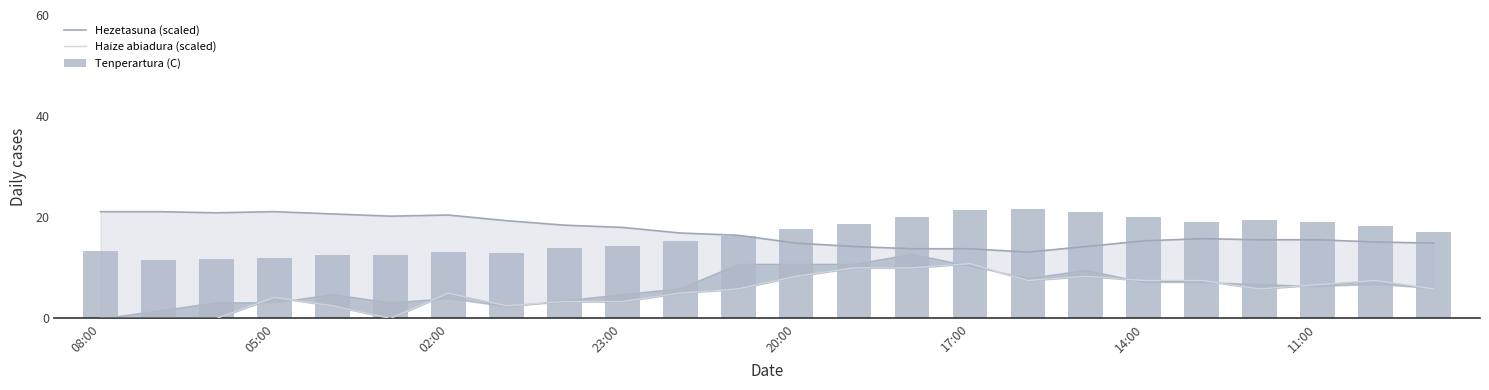

What is the difference between the second highest and second lowest values in the Tenperartura (C) series?

9.8